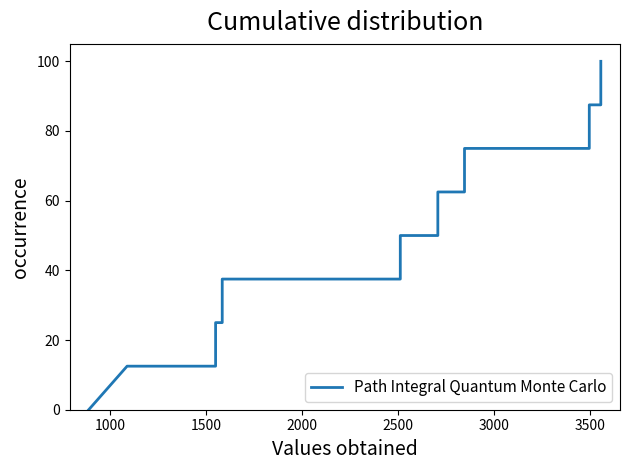

Count the values in the range 25 to 75.

10